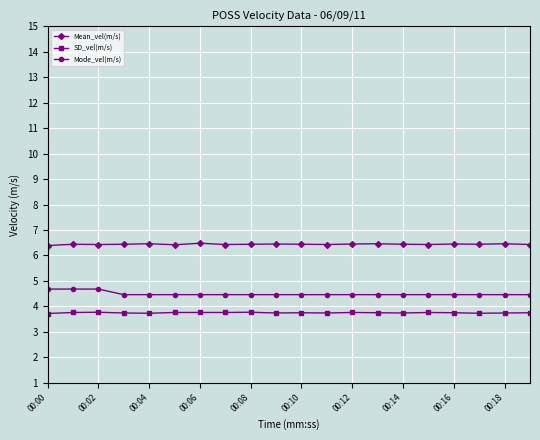

What is the maximum value for Mode_vel(m/s)?

4.7